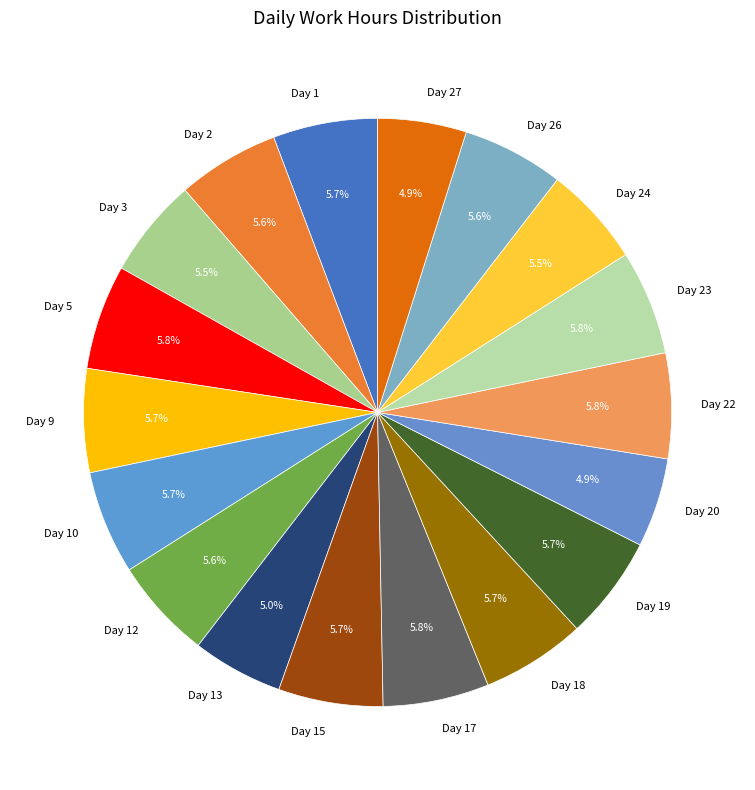

What percentage do Day 17 and Day 9 together represent?

11.5%